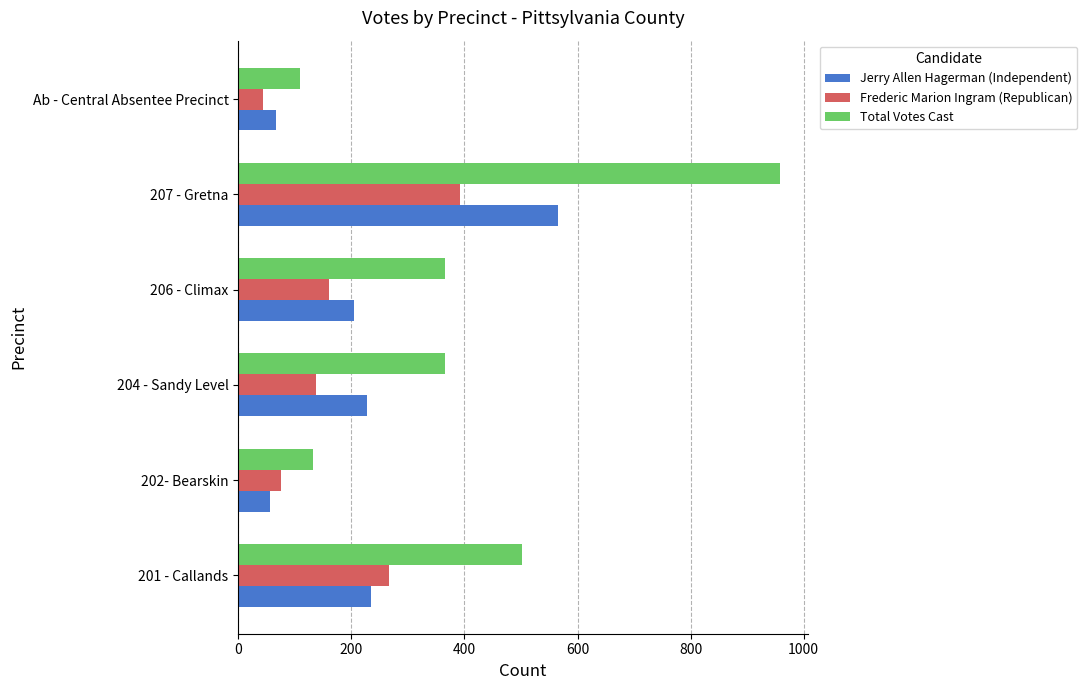

Between 201 - Callands and 206 - Climax, which series saw the biggest shift?

Total Votes Cast